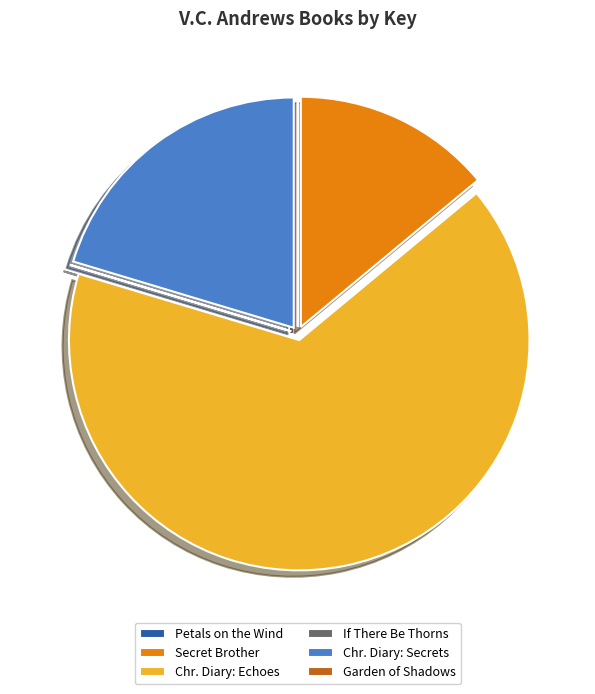

Does any single category account for the majority?

Yes